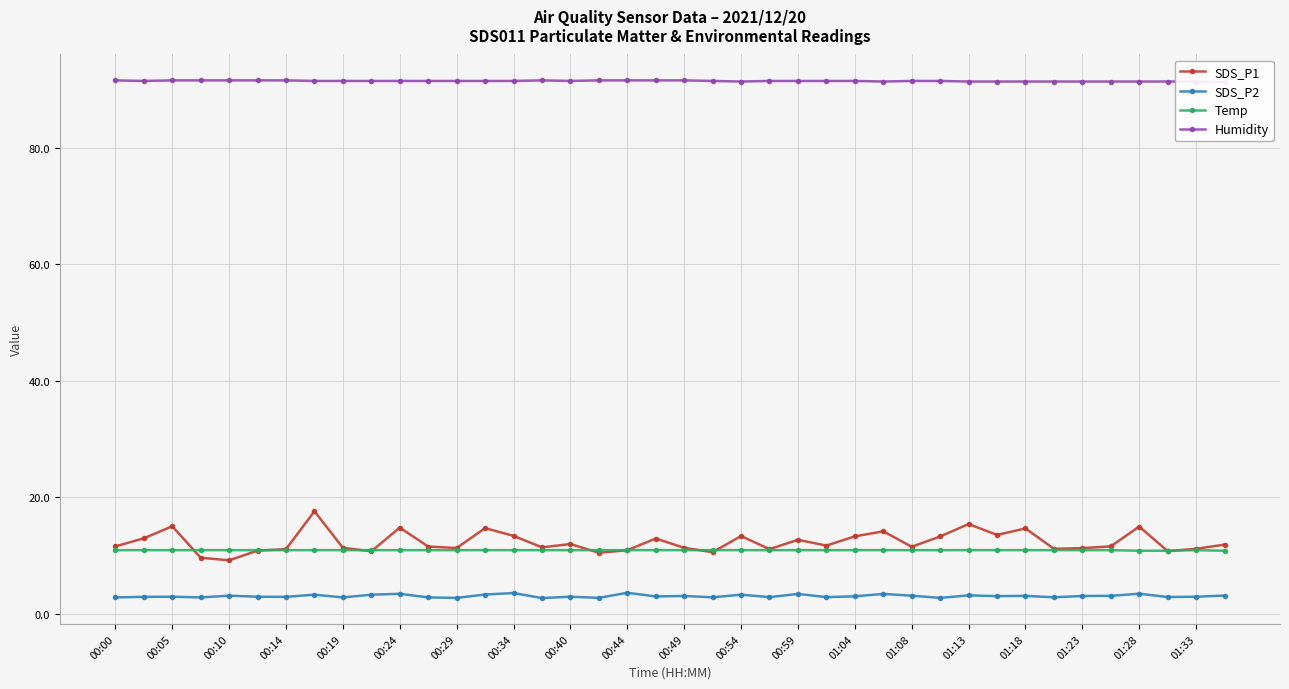

What is the sum of all Humidity values?

3659.8